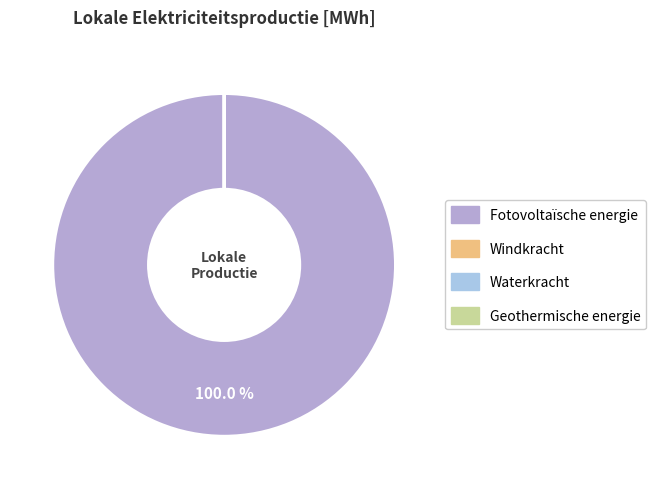

Which slice is the smallest?

Windkracht